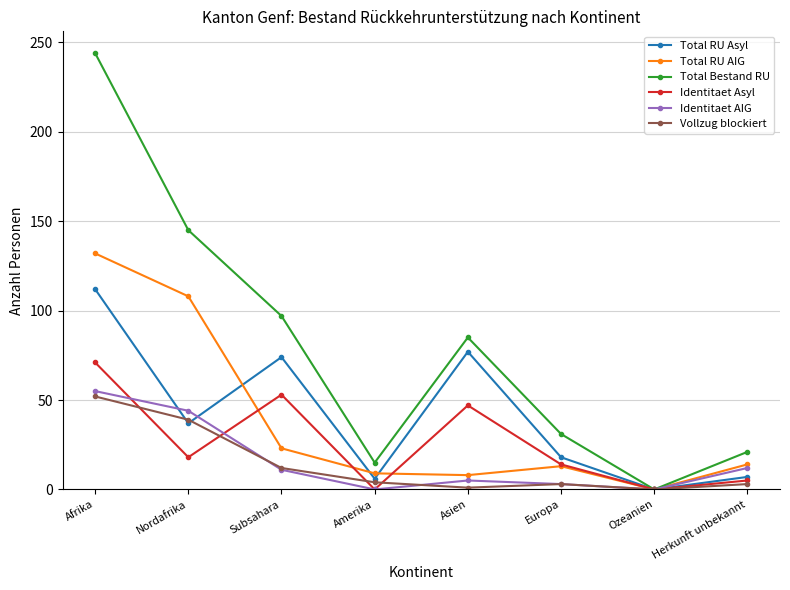

At which label does Identitaet AIG reach its peak?

Afrika